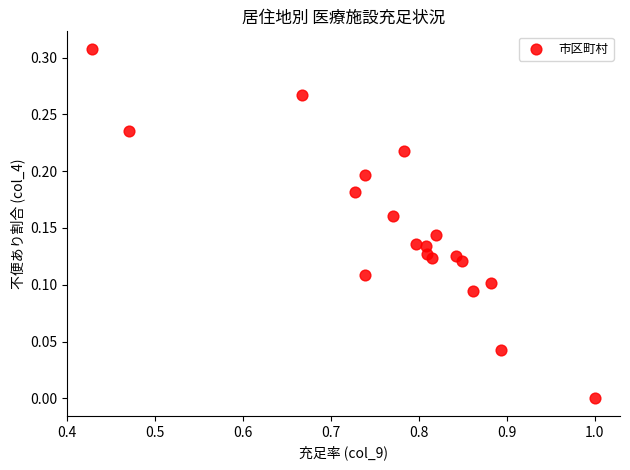

What is the range of X values (max minus min)?

0.6